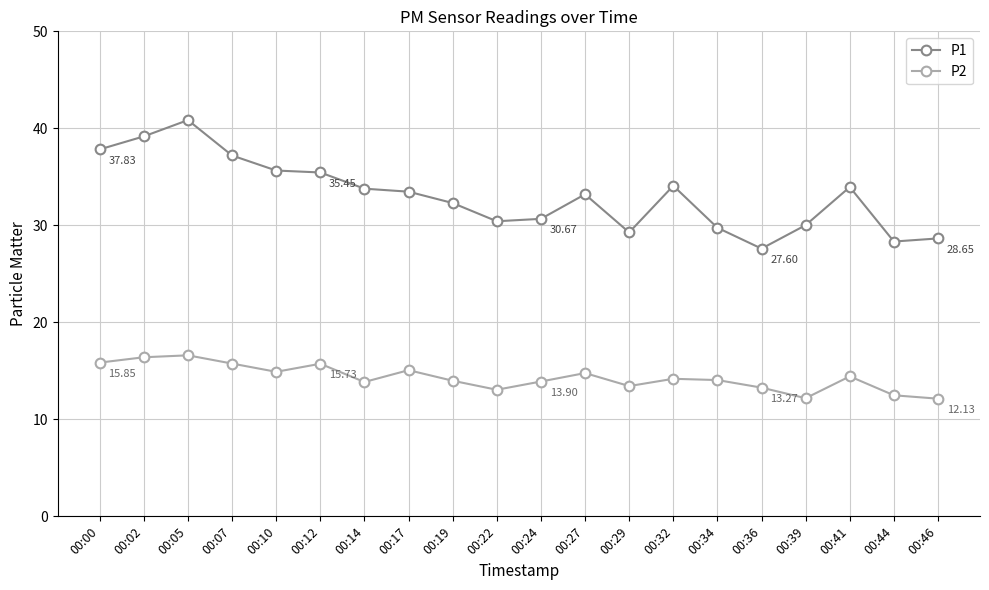

At how many categories does at least one series exceed 27?

20